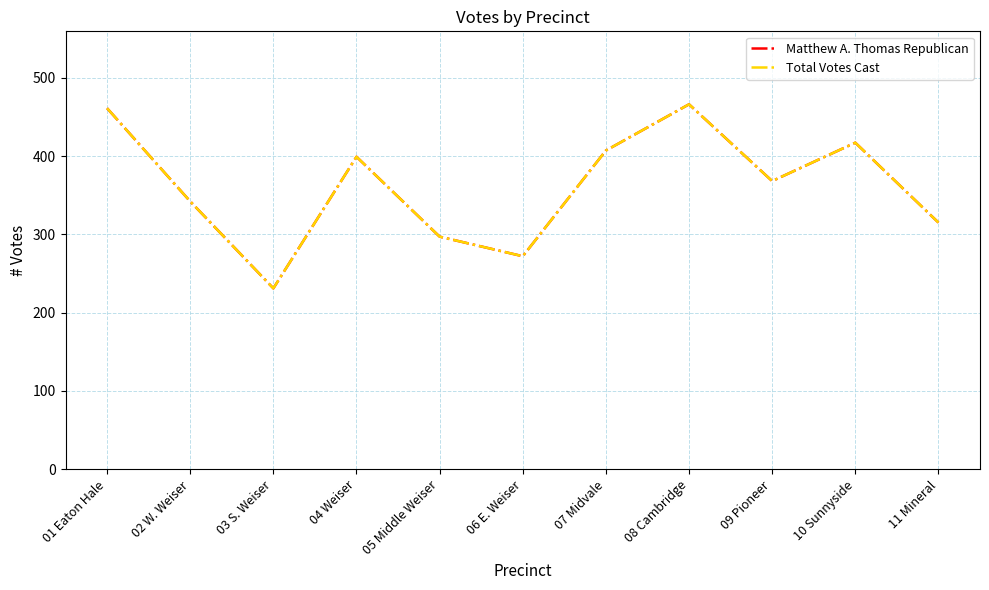

Does the chart have visible grid lines?

Yes